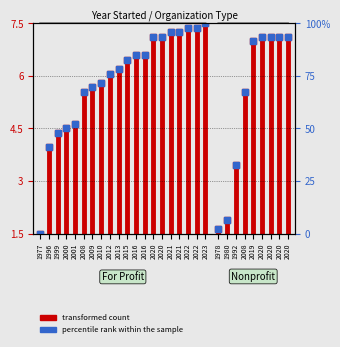

What is the value of the 15th point from the left?

93.5